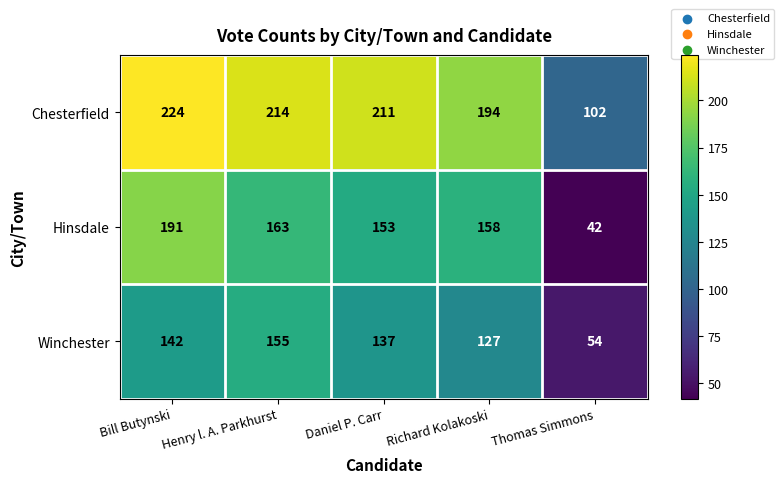

Rank the series at Bill Butynski from lowest to highest value.

Winchester, Hinsdale, Chesterfield